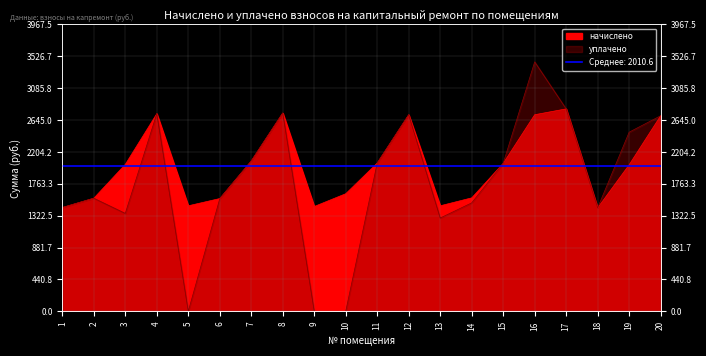

What is the approximate value of уплачено at 4?

2733.2